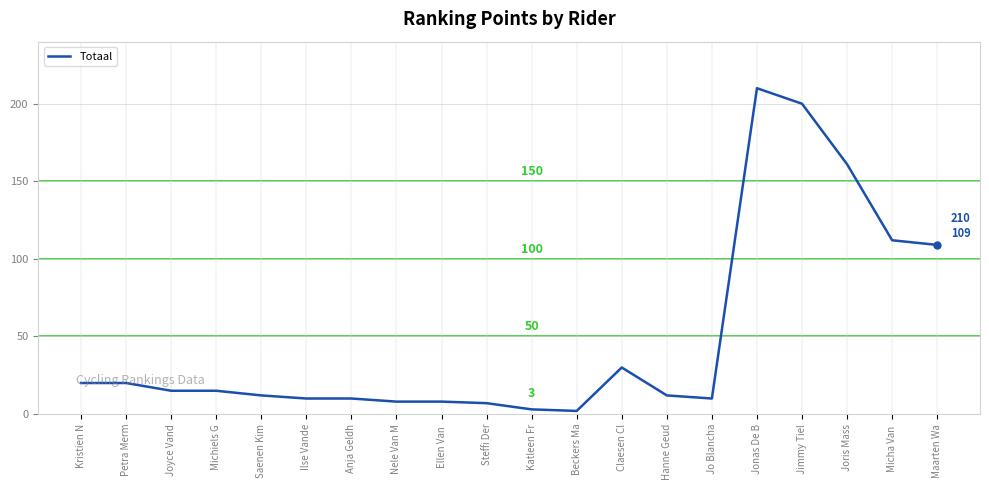

What is the greatest value displayed?

210